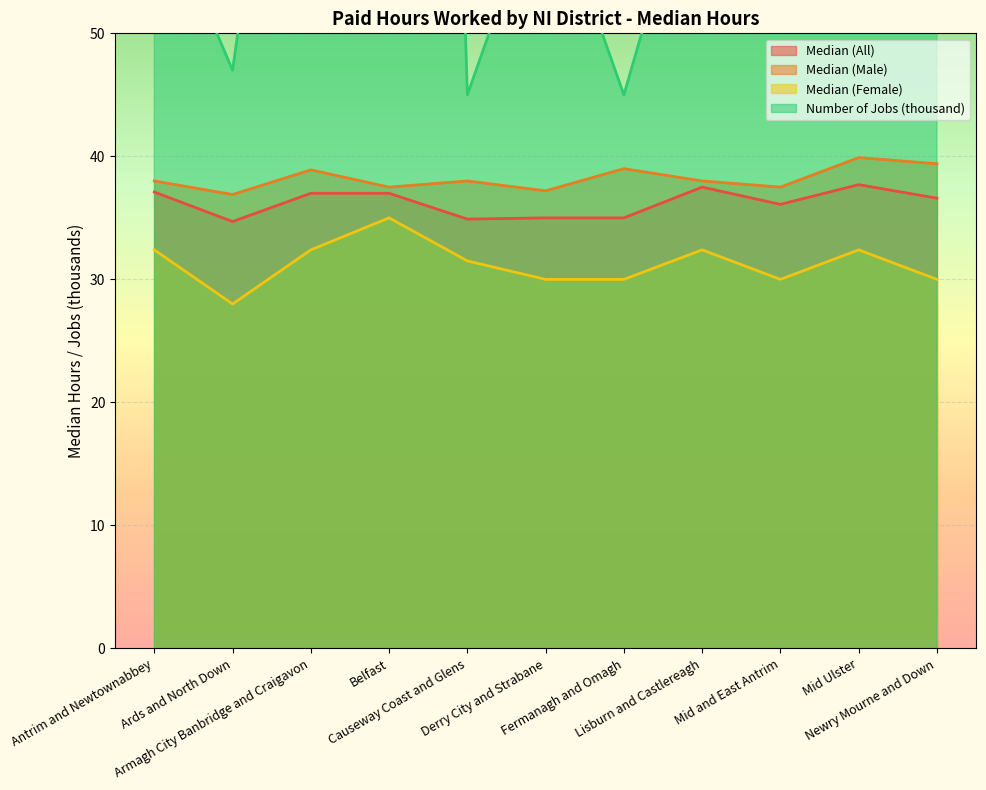

At which label does Median (Male) first exceed 38?

Armagh City Banbridge and Craigavon